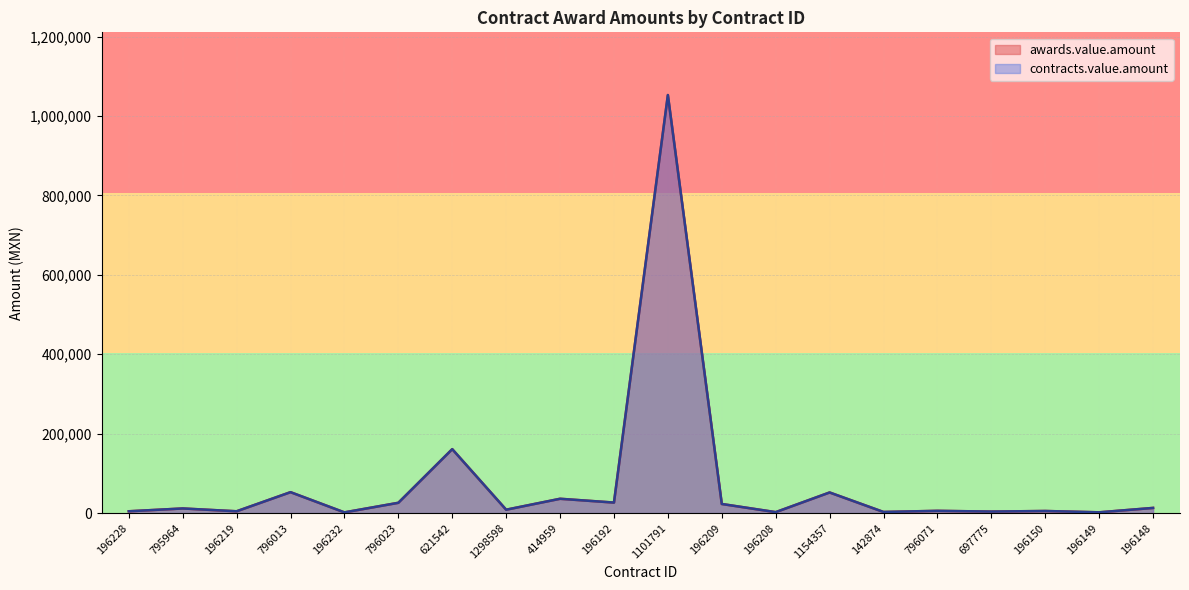

Rank the series at 196149 from highest to lowest value.

awards.value.amount, contracts.value.amount